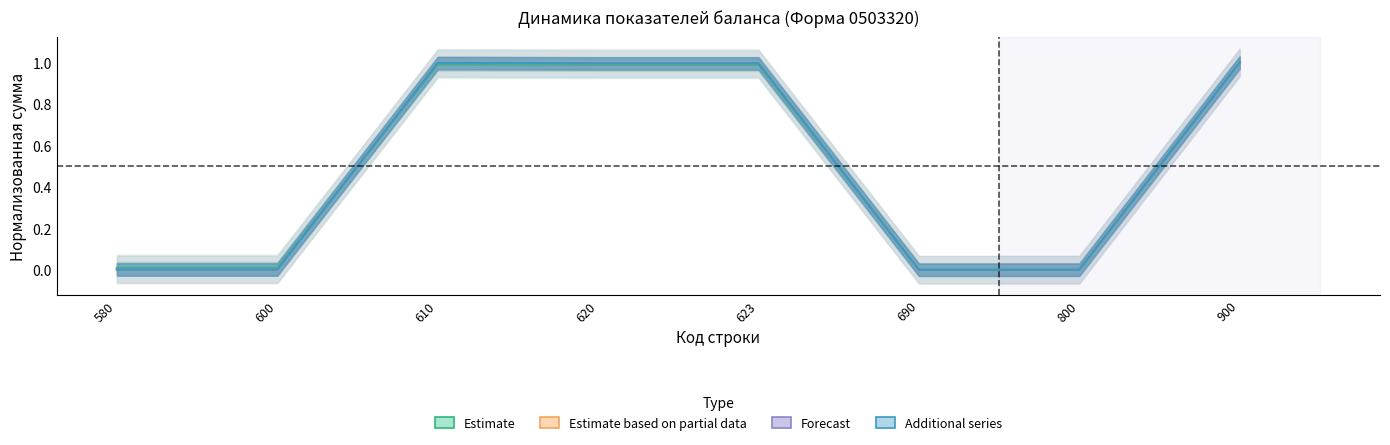

At how many categories does at least one series exceed 0?

8